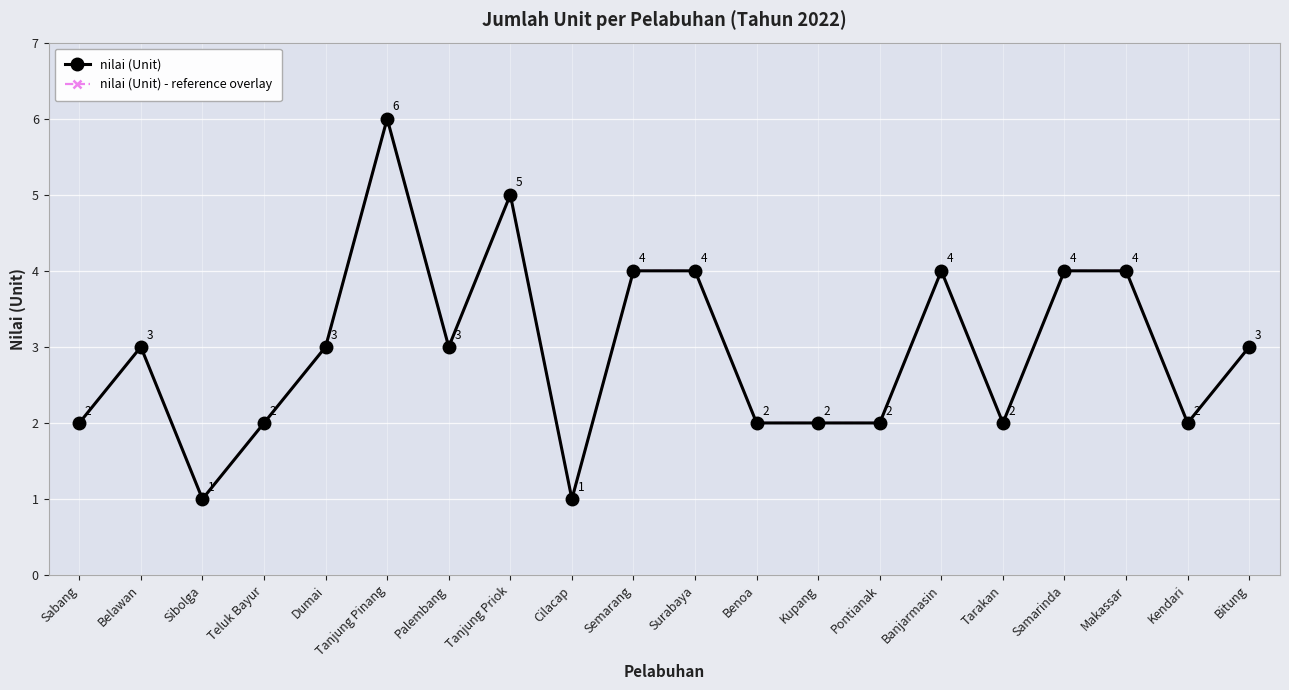

Is this an area chart (filled region under the line)?

No